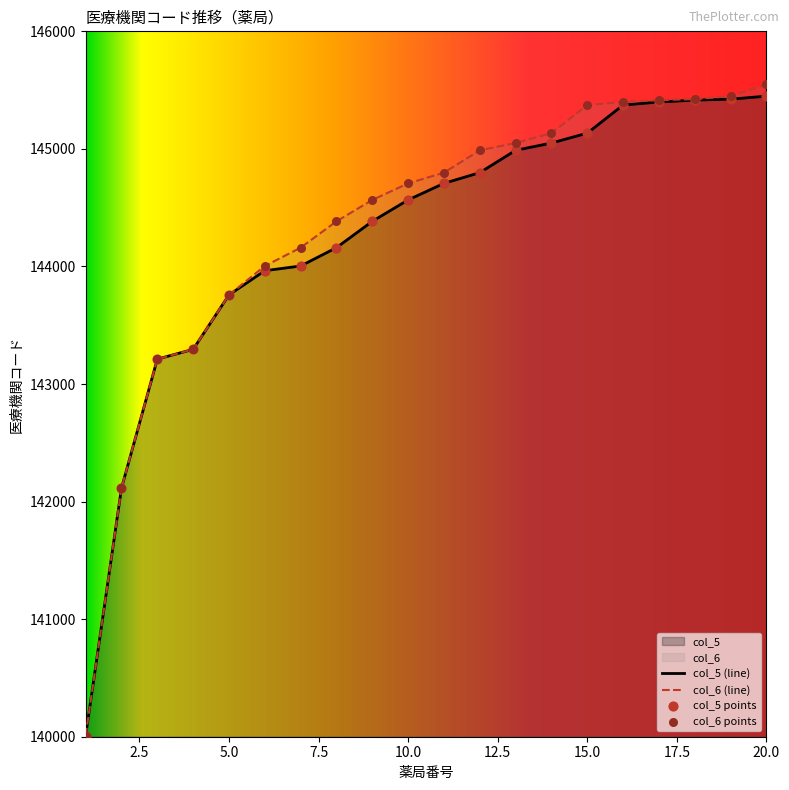

Which series has the widest spread of Y values?

col_6